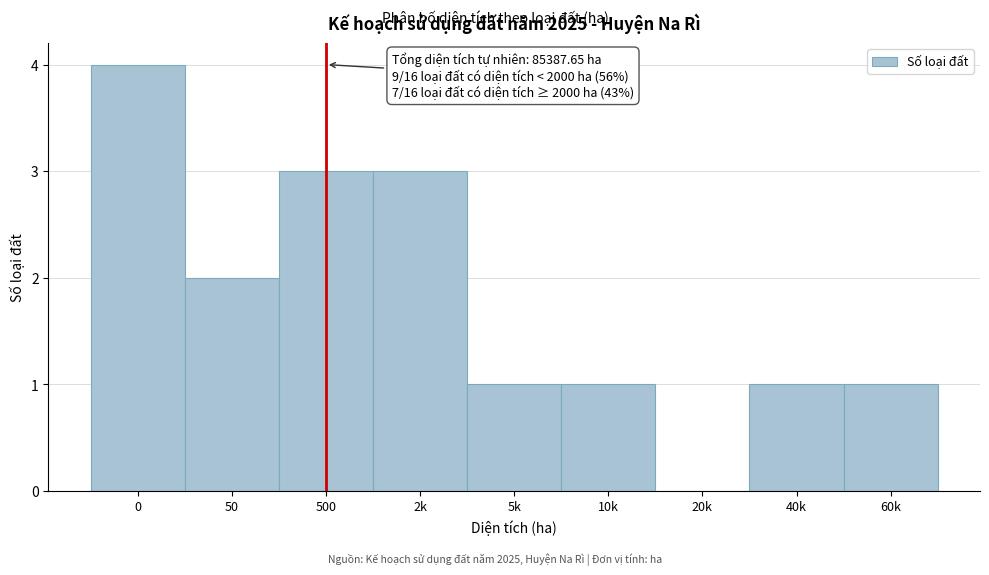

Reading left to right, list all the values displayed in this chart.

0=4	50=2	500=3	2k=3	5k=1	10k=1	20k=0	40k=1	60k=1